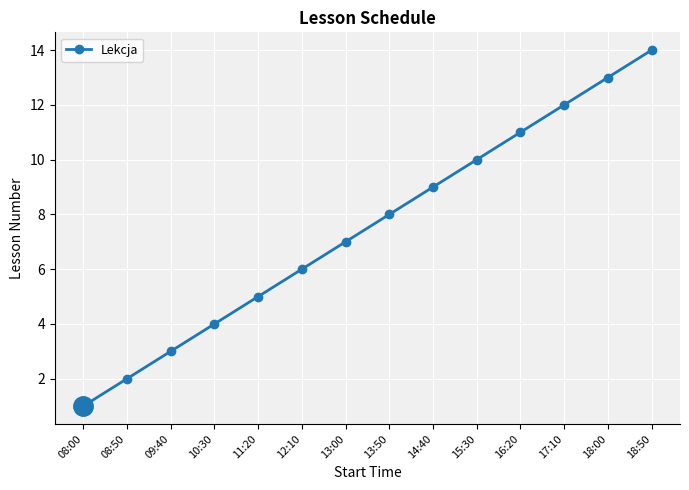

Rank the categories by value from highest to lowest.

18:50, 18:00, 17:10, 16:20, 15:30, 14:40, 13:50, 13:00, 12:10, 11:20, 10:30, 09:40, 08:50, 08:00